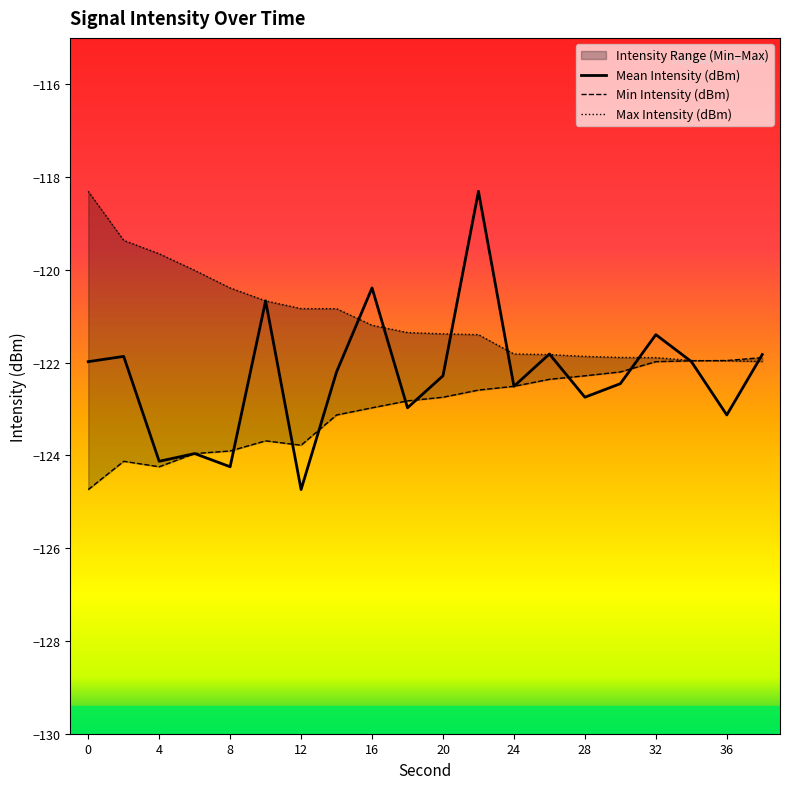

How many lines are shown in the chart?

3